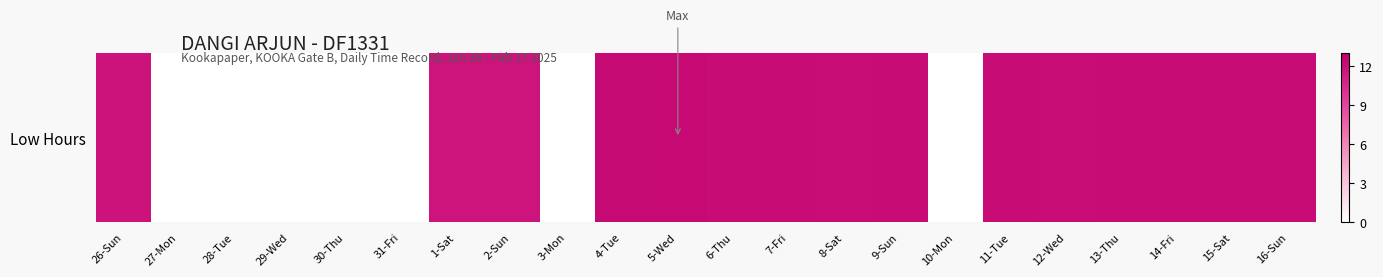

Count the number of data series in this chart.

1